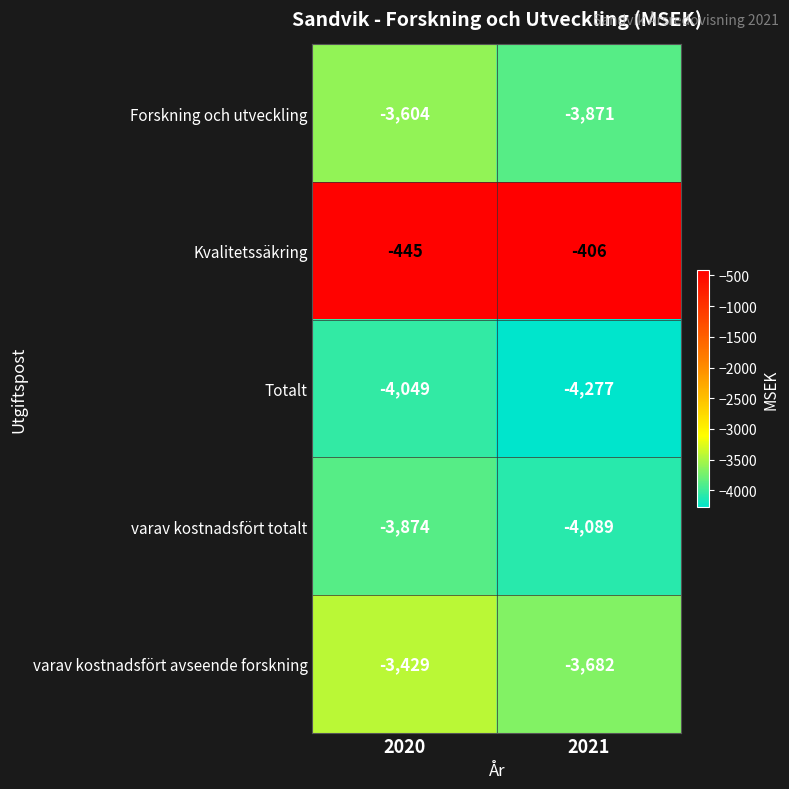

Rank the series by their maximum value, from lowest to highest.

Totalt, varav kostnadsfört totalt, Forskning och utveckling, varav kostnadsfört avseende forskning, Kvalitetssäkring